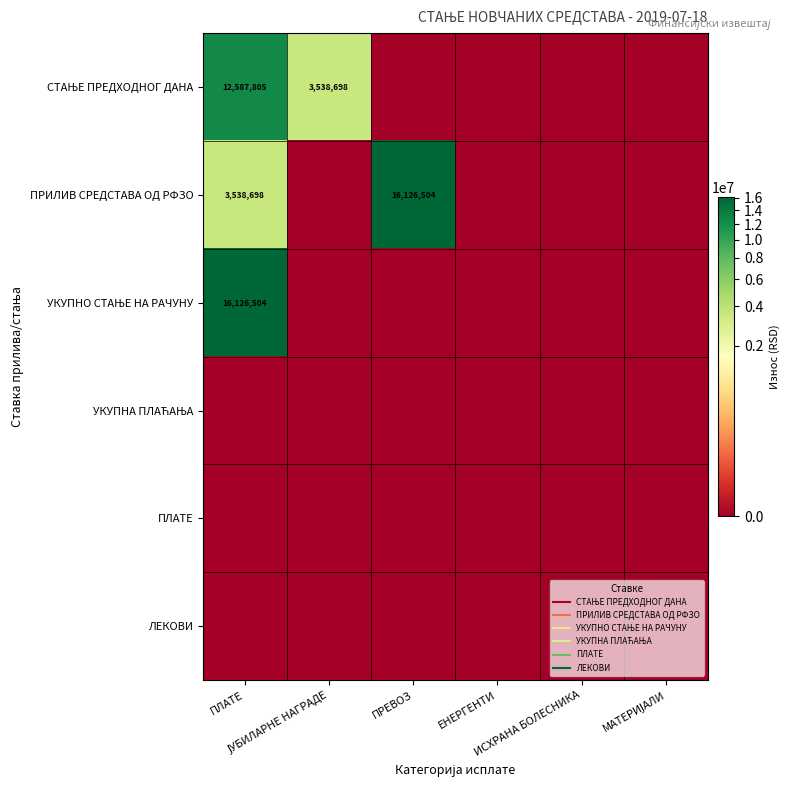

Which category has the highest value in the УКУПНО СТАЊЕ НА РАЧУНУ series?

ПЛАТЕ